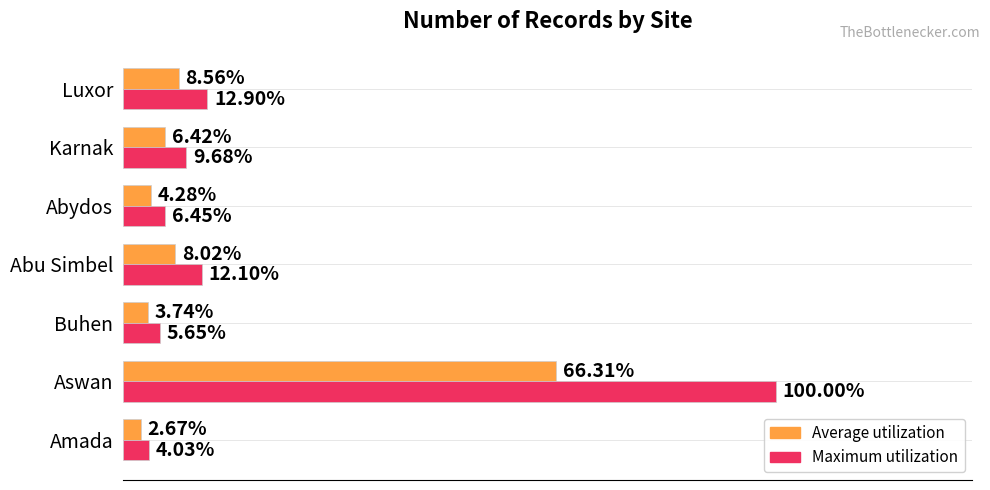

Which category has the highest value across all series?

Aswan